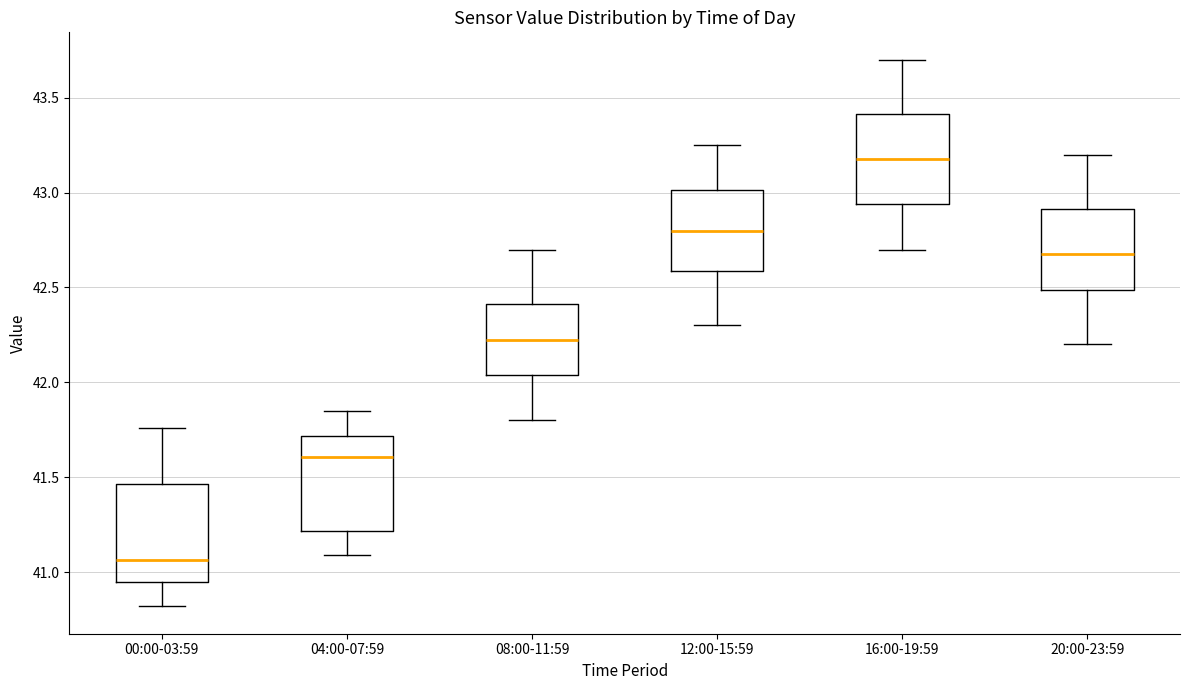

Which box's median line is the highest?

16:00-19:59